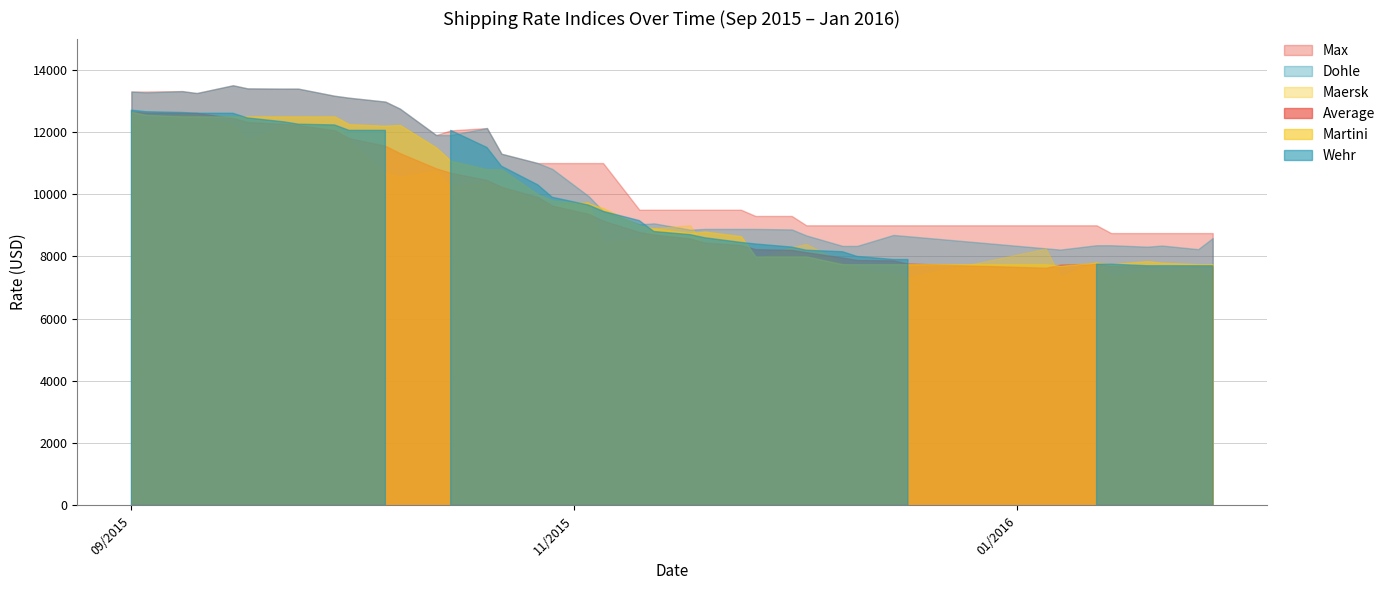

Which series has the largest total across all categories?

Max